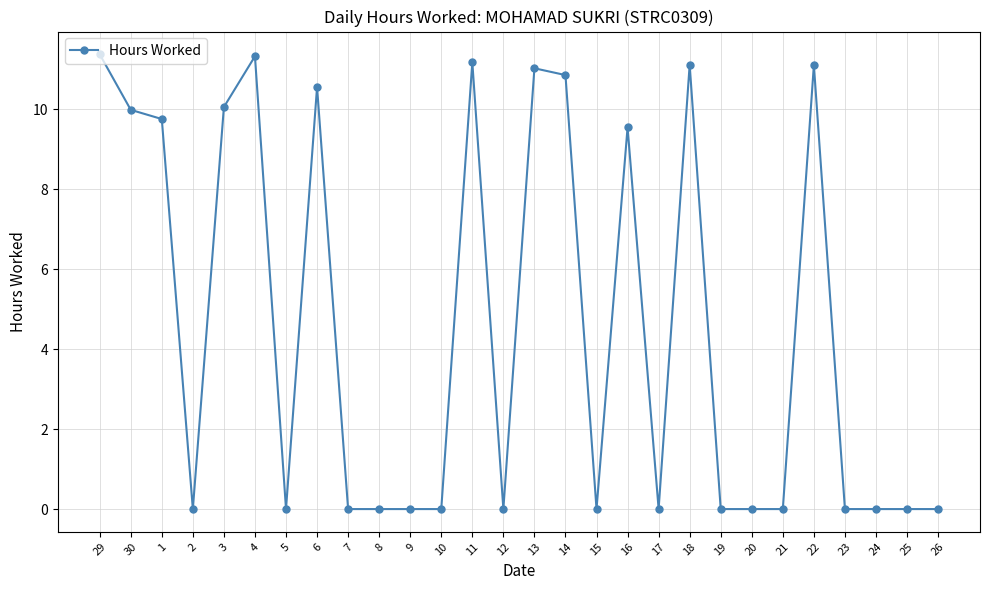

True or false: the data shows -7.8 at 15.

False